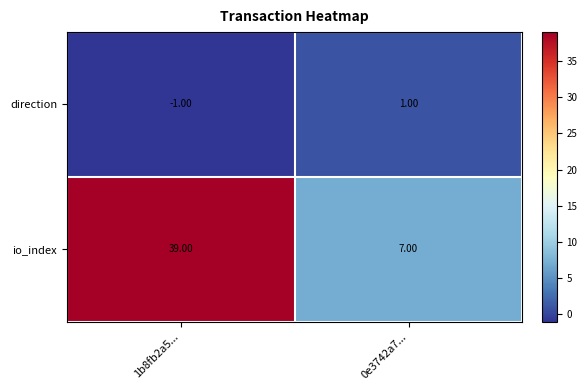

Rank the series by their maximum value, from highest to lowest.

io_index, direction